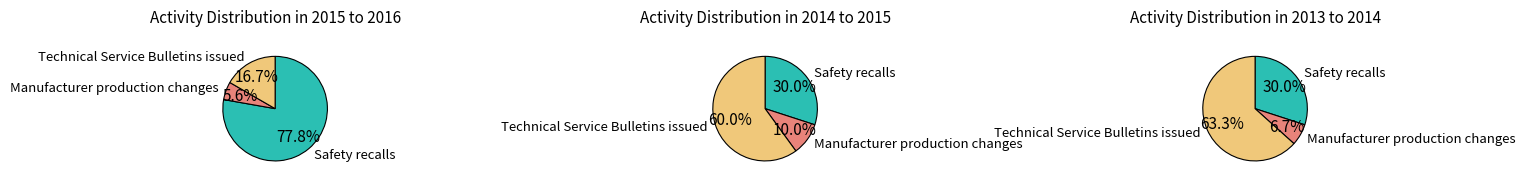

To the nearest percent, what is the average slice percentage?

33%